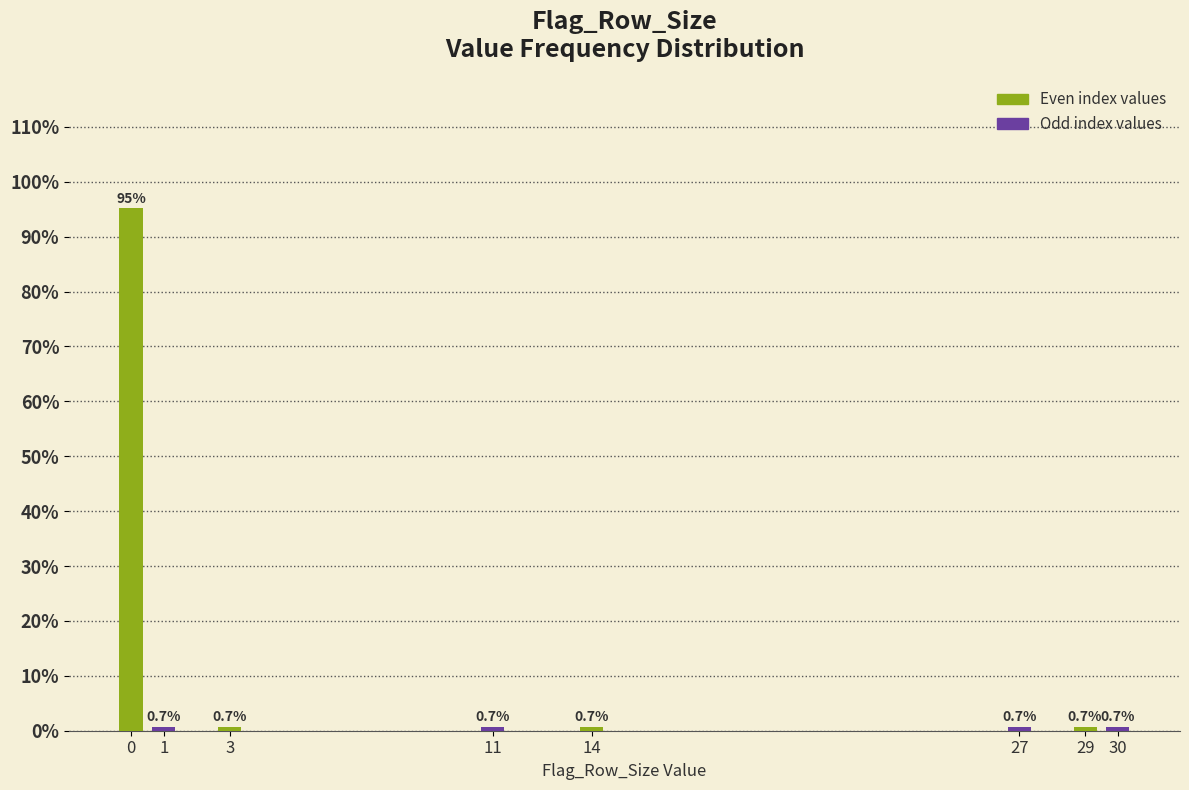

Reading left to right, list all the values displayed in this chart.

95.2	0.7	0.7	0.7	0.7	0.7	0.7	0.7